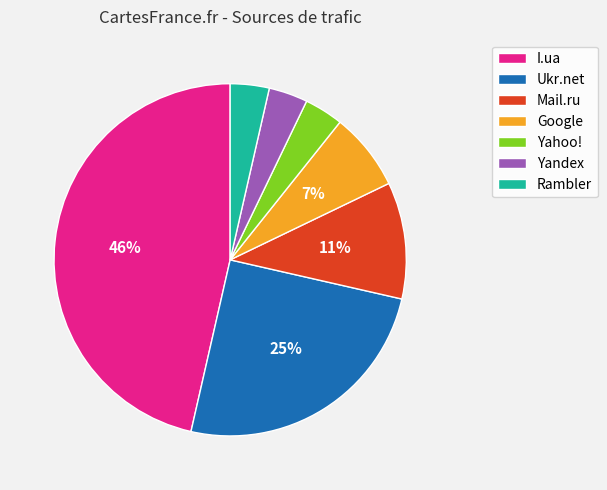

What is the ratio of the value at Yandex to the value at Rambler?

1.0